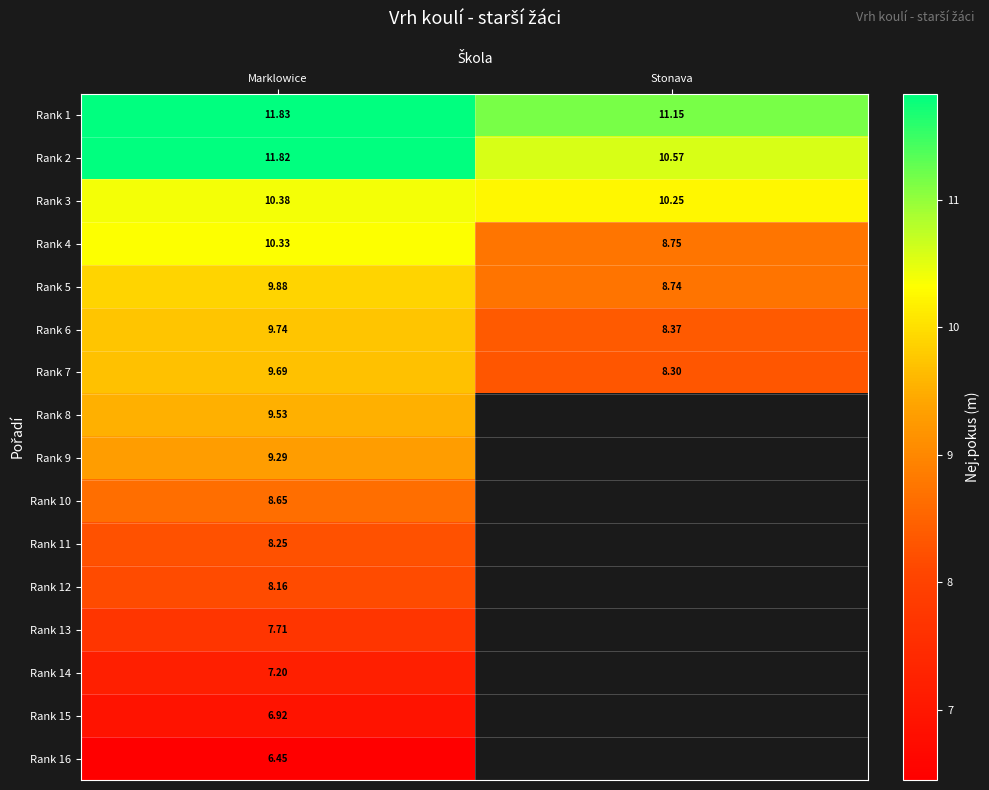

What is the average value of the Rank 4 series?

9.5